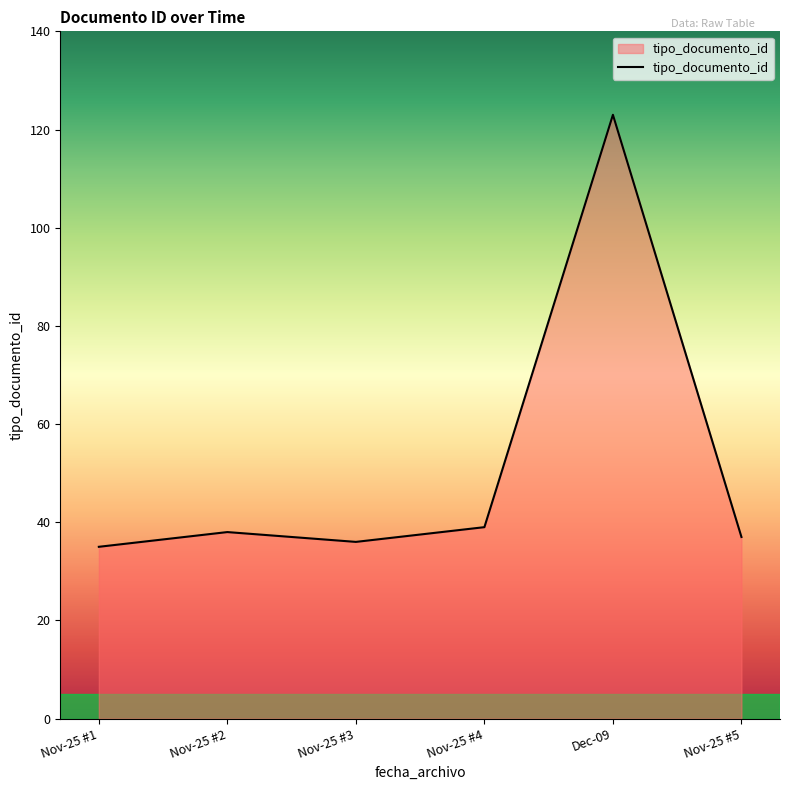

What is the change in value from Nov-25 #3 to Nov-25 #4?

+3